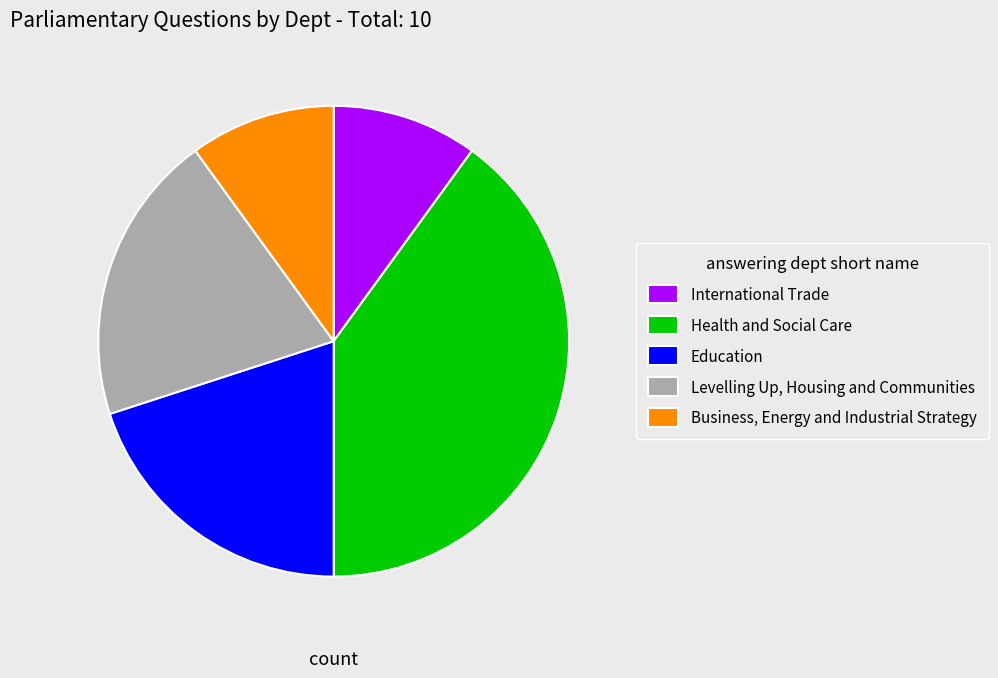

Do Business, Energy and Industrial Strategy and International Trade together represent more than half of the pie?

No